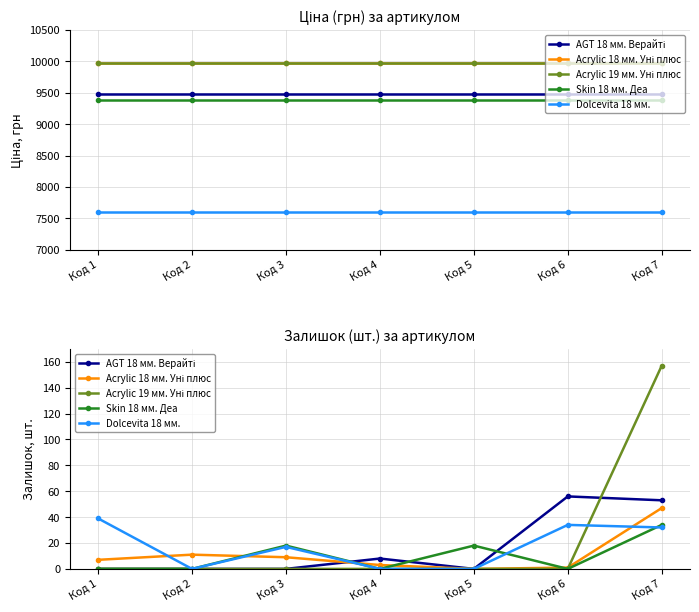

What is the difference between the Dolcevita 18 мм. values at Код 4 and Код 3?

17